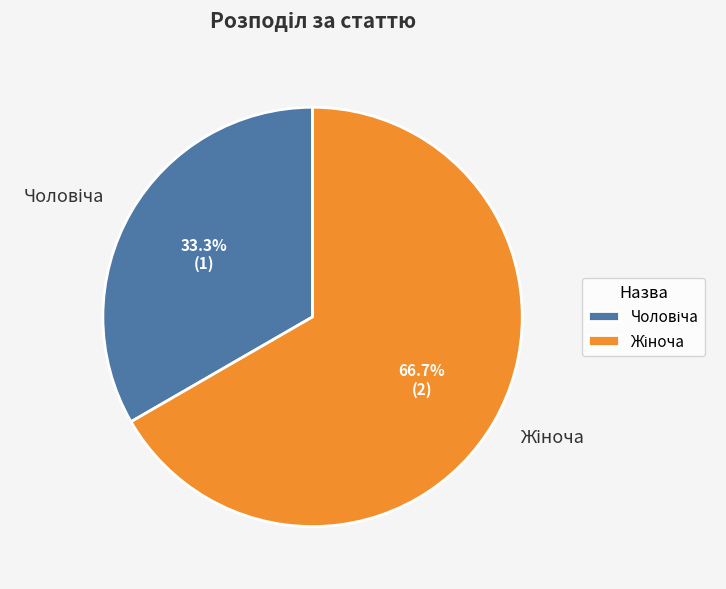

Is there a majority slice in this chart?

Yes